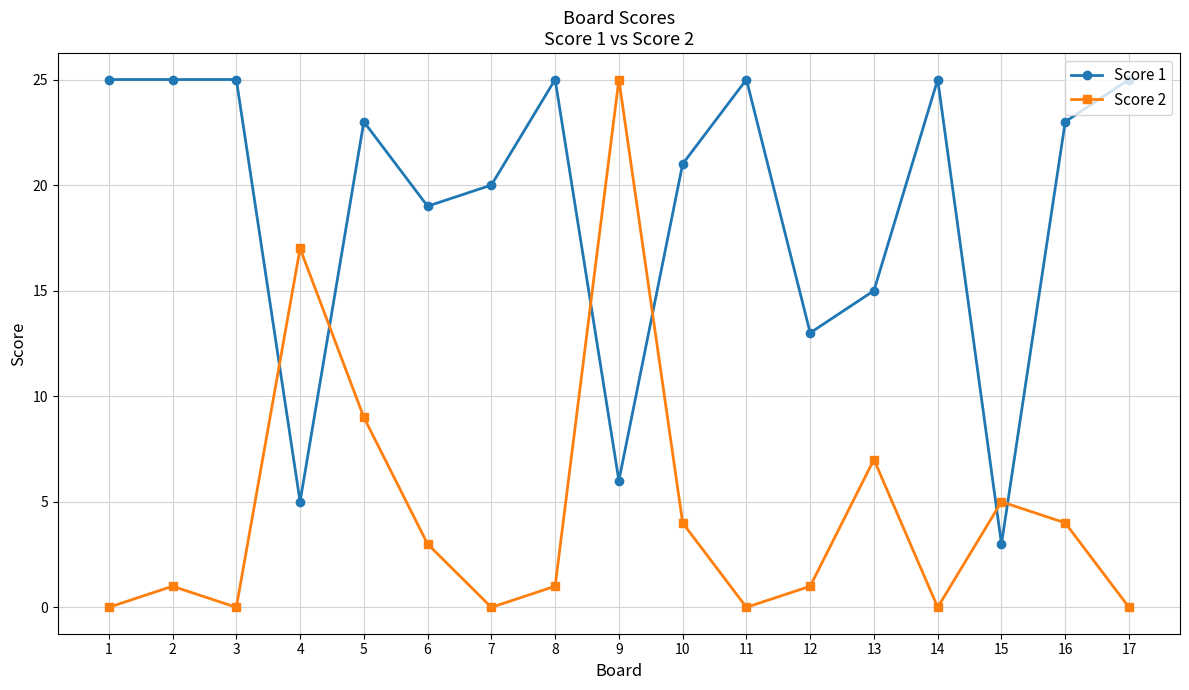

Is it true that Score 1 equals 13 at 12?

True